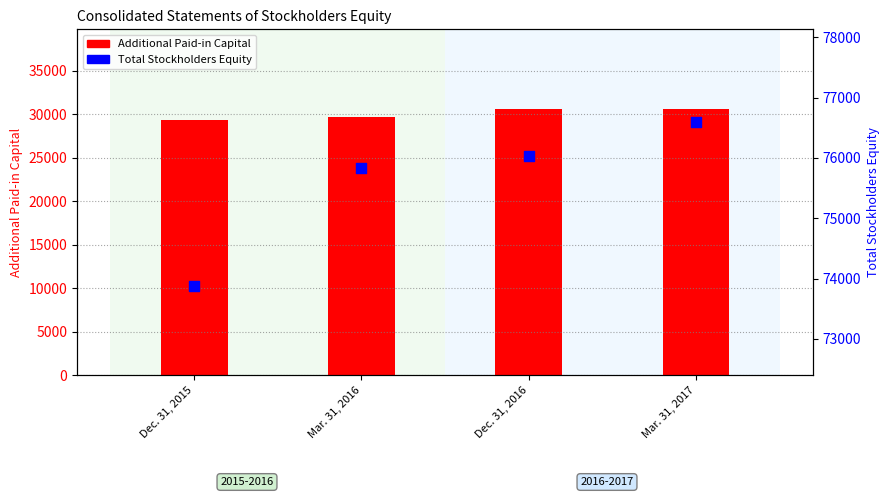

Which series contains the lowest Y value?

Additional Paid-in Capital